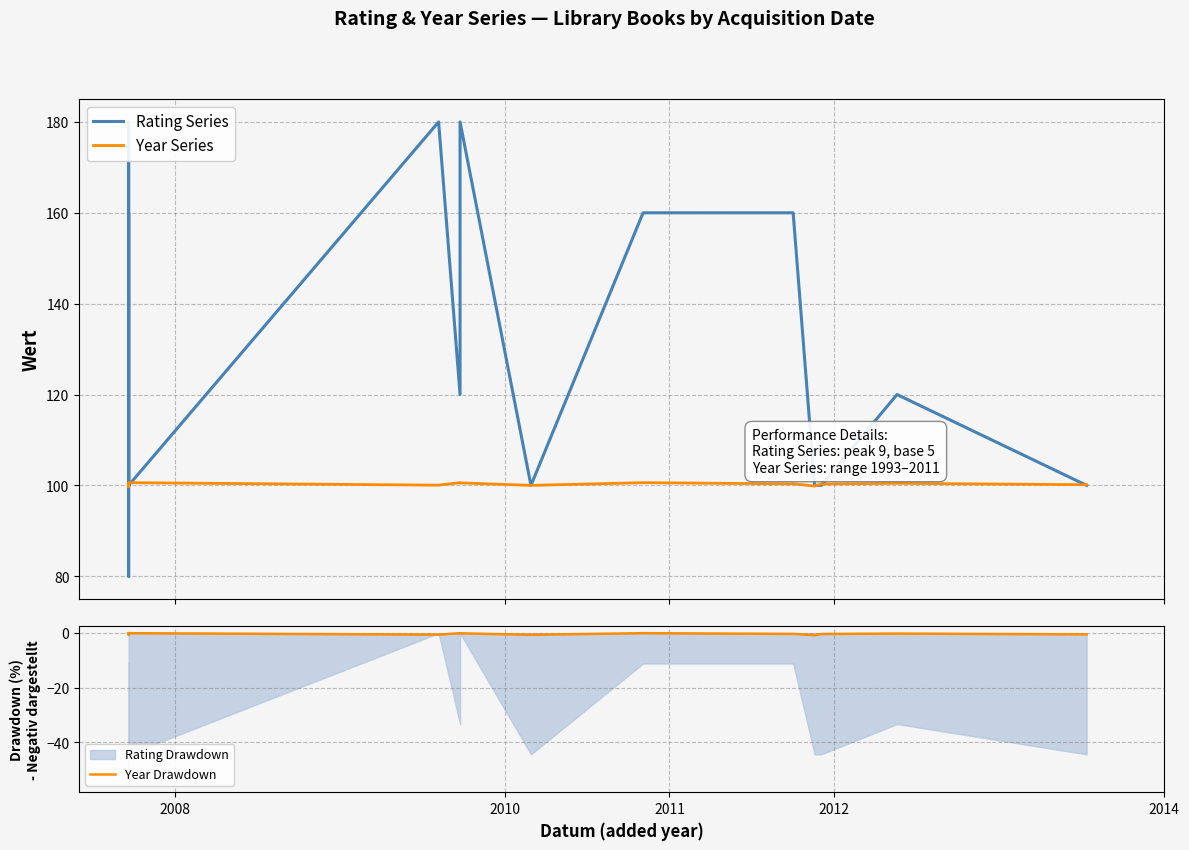

Is it true that Rating Series equals 37.0 at 8?

False